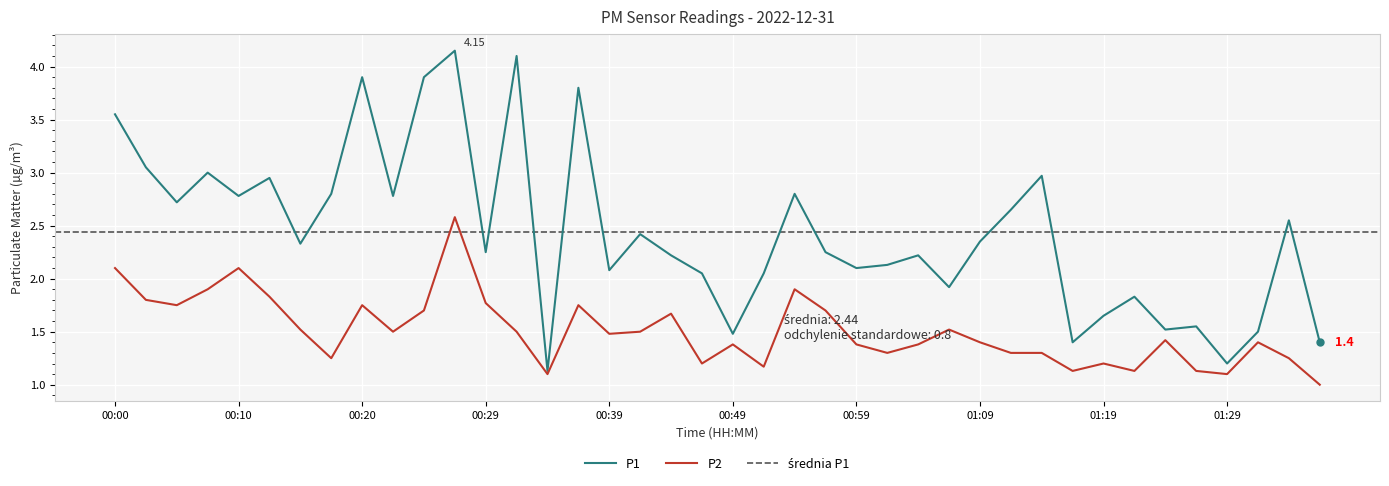

Reading left to right, extract all data points from this chart.

P1: 3.5	3.0	2.7	3.0	2.8	3.0	2.3	2.8	3.9	2.8	3.9	4.2	2.2	4.1	1.1	3.8	2.1	2.4	2.2	2.0	1.5	2.0	2.8	2.2	2.1	2.1	2.2	1.9	2.4	2.6	3.0	1.4	1.6	1.8	1.5	1.6	1.2	1.5	2.5	1.4
P2: 2.1	1.8	1.8	1.9	2.1	1.8	1.5	1.2	1.8	1.5	1.7	2.6	1.8	1.5	1.1	1.8	1.5	1.5	1.7	1.2	1.4	1.2	1.9	1.7	1.4	1.3	1.4	1.5	1.4	1.3	1.3	1.1	1.2	1.1	1.4	1.1	1.1	1.4	1.2	1.0